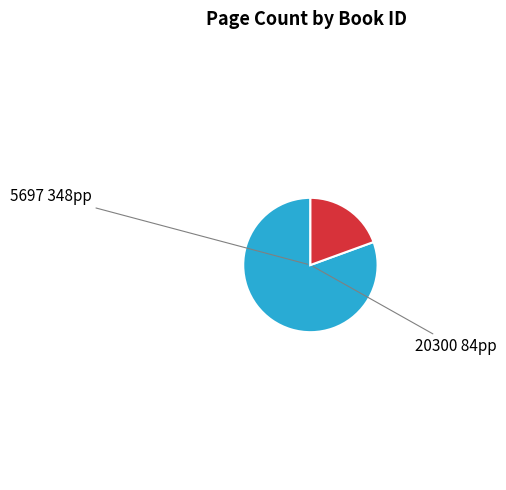

Is there any slice that represents more than half of the pie?

Yes